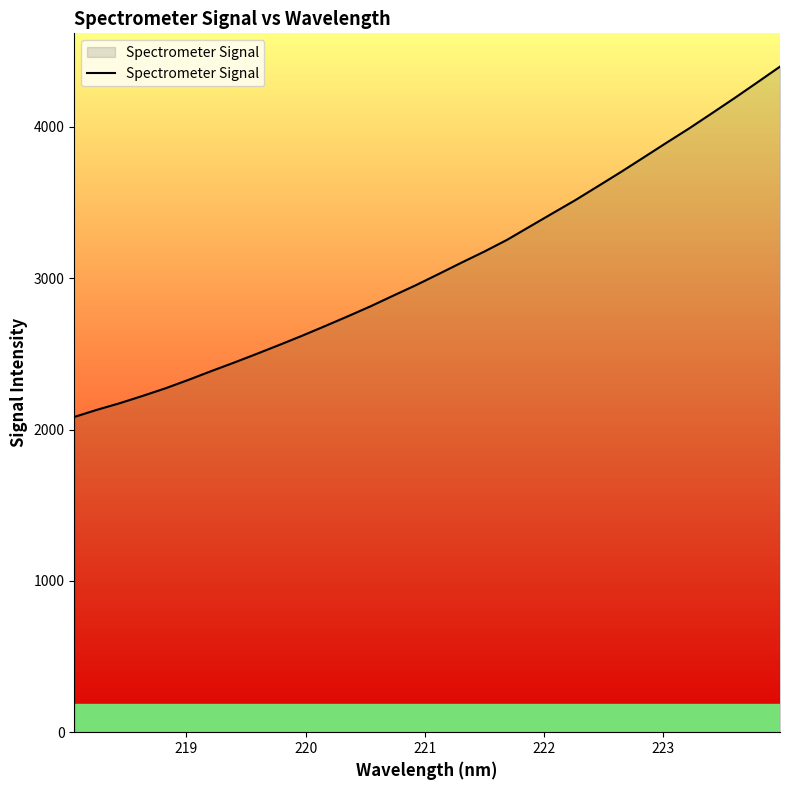

Reading left to right, transcribe all the data shown in this chart.

2083.1	2130.6	2174.2	2222.2	2272.3	2327.6	2385.4	2441.5	2499.5	2559.1	2619.8	2683.2	2747.7	2814.0	2884.5	2954.1	3027.9	3102.8	3175.7	3253.4	3341.2	3428.7	3515.6	3608.2	3701.2	3797.3	3894.1	3989.2	4089.1	4190.0	4293.6	4398.0